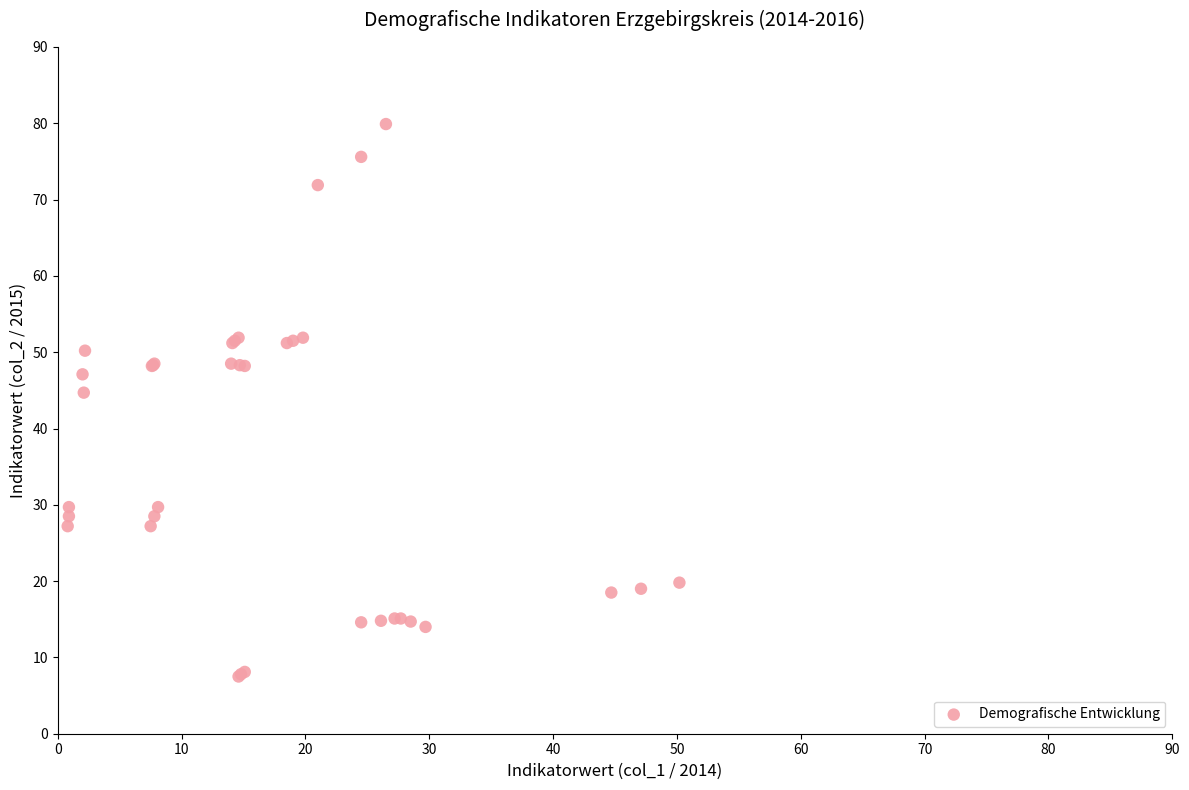

What Y value in the scatter plot is closest to 43?

44.7